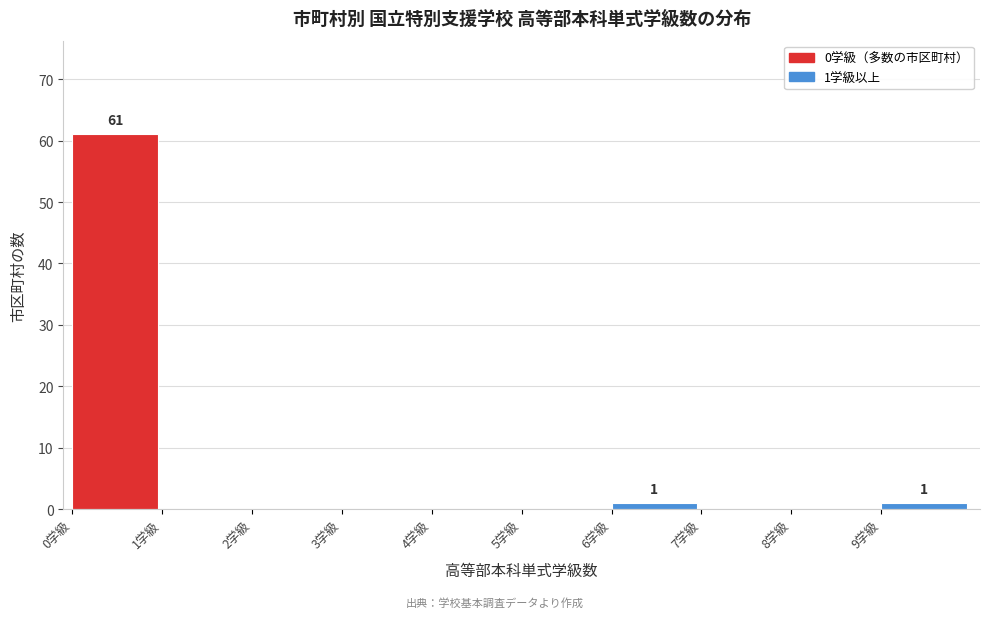

Which range on the x-axis has the tallest bar?

0 to 1